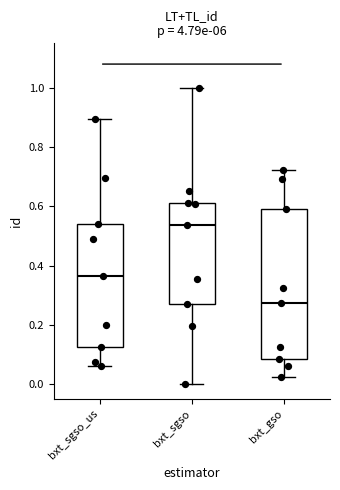

Comparing the boxes themselves (not the whiskers), which one is the tallest?

bxt_gso